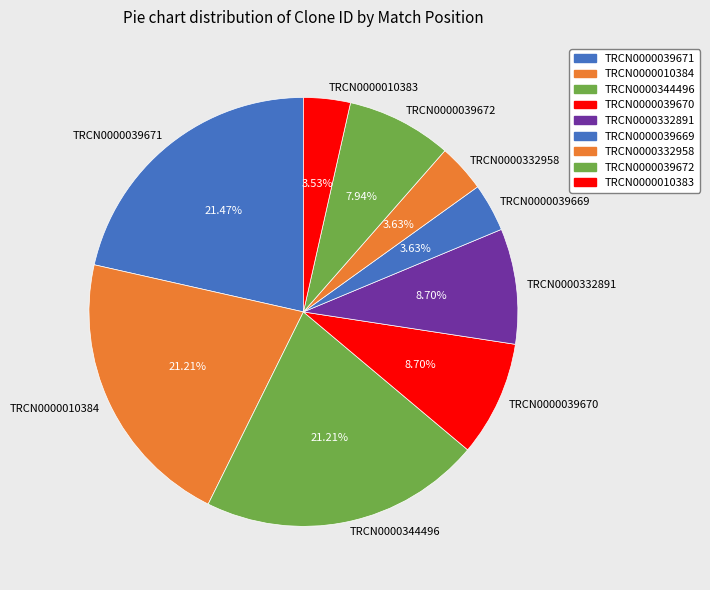

Does TRCN0000332958 account for over 50% of the chart?

No